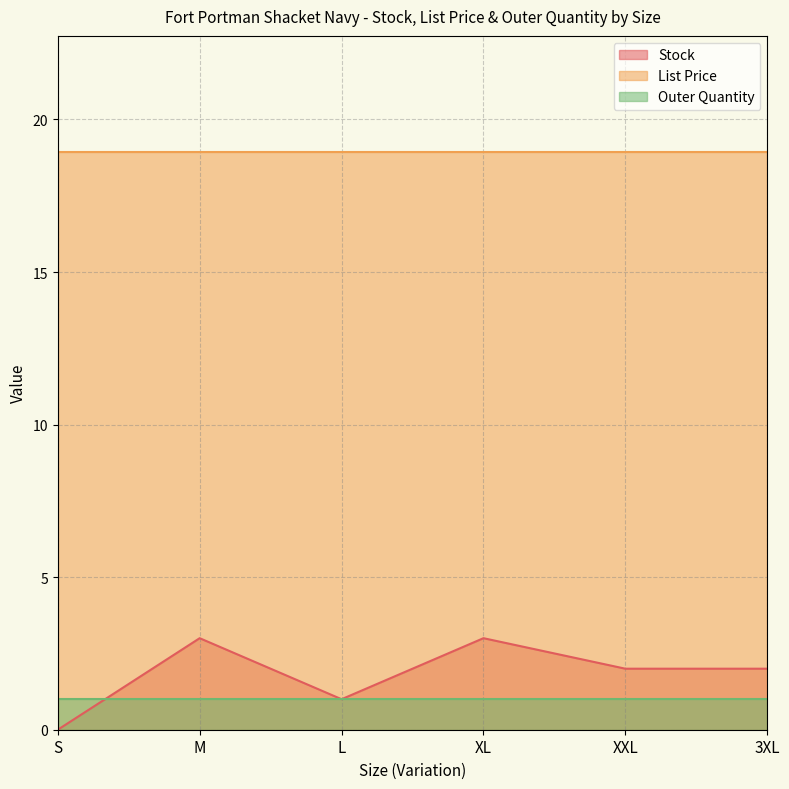

True or false: Outer Quantity and List Price intersect in this chart.

False